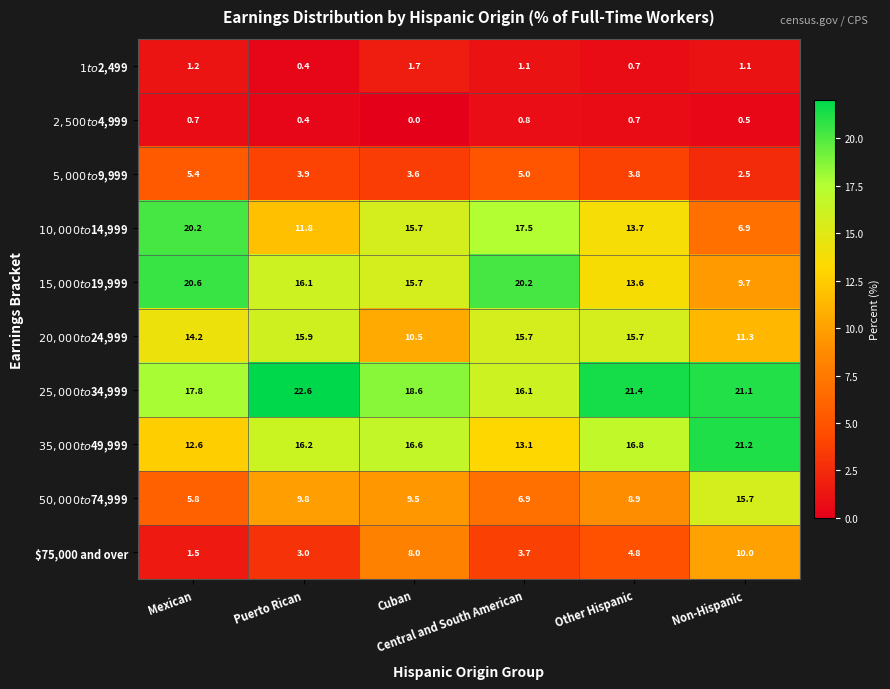

What is the greatest value displayed?

22.6